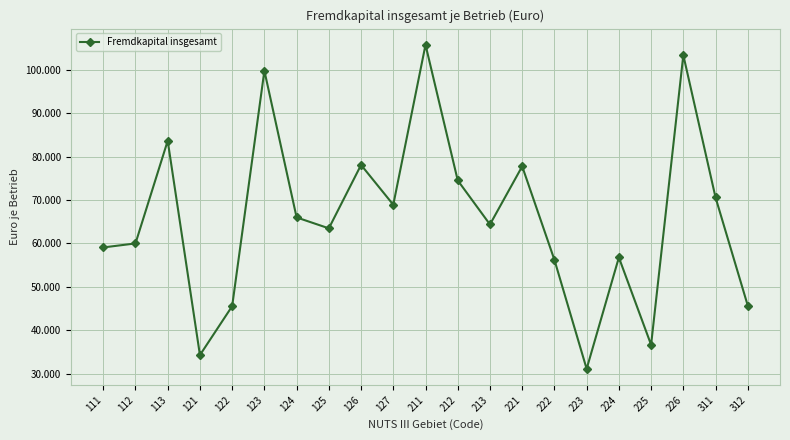

At which category does the chart reach its minimum across all series?

223